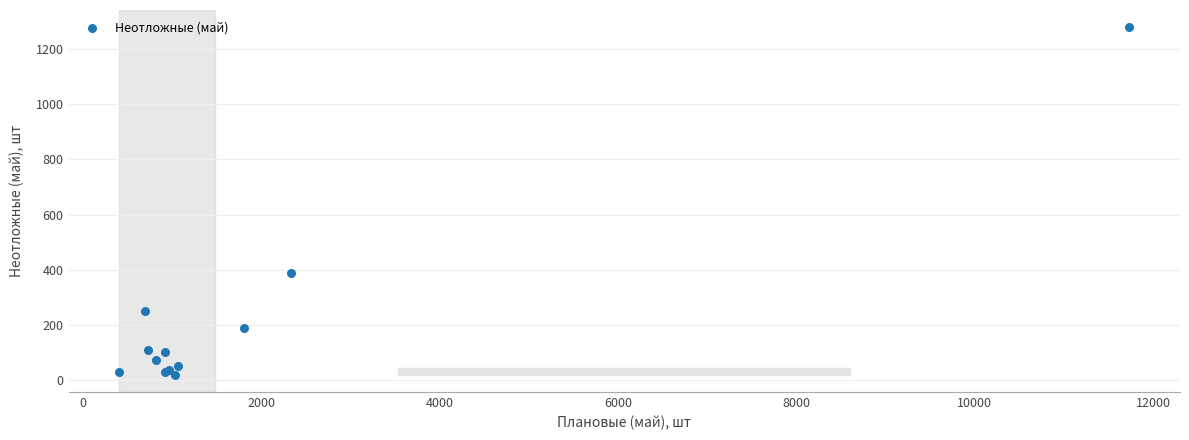

What Y value in the scatter plot is closest to 649?

388